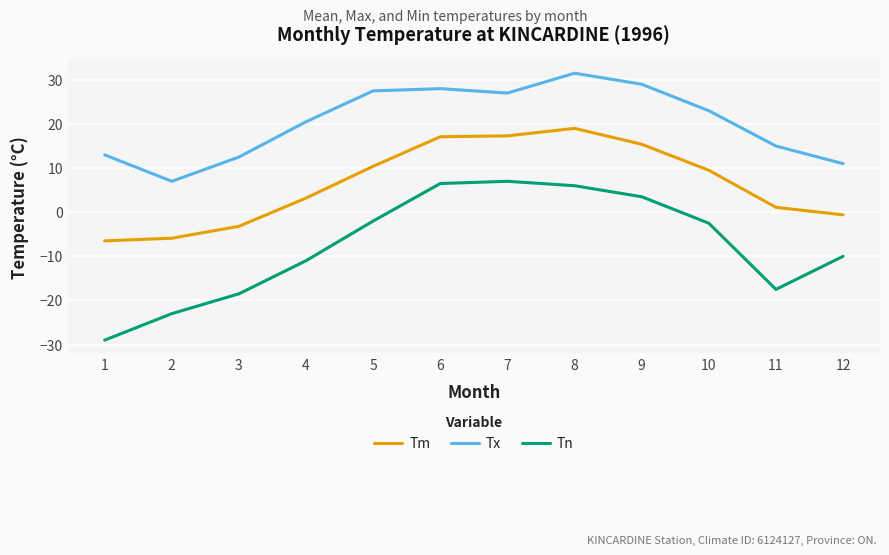

Is it true that Tm equals 13.9 at 5?

False